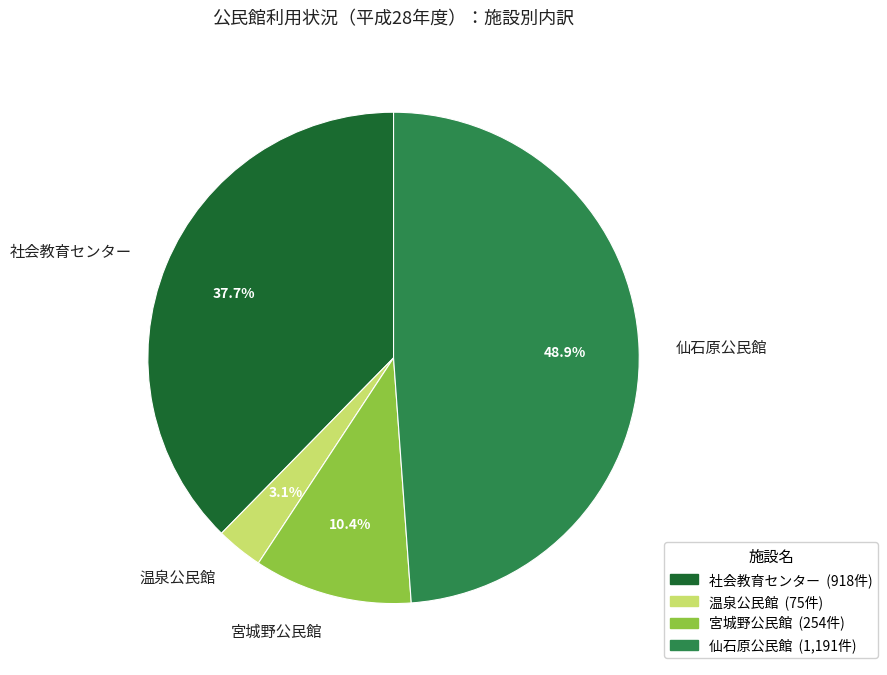

What is the total percentage of 宮城野公民館 and 温泉公民館?

13.5%